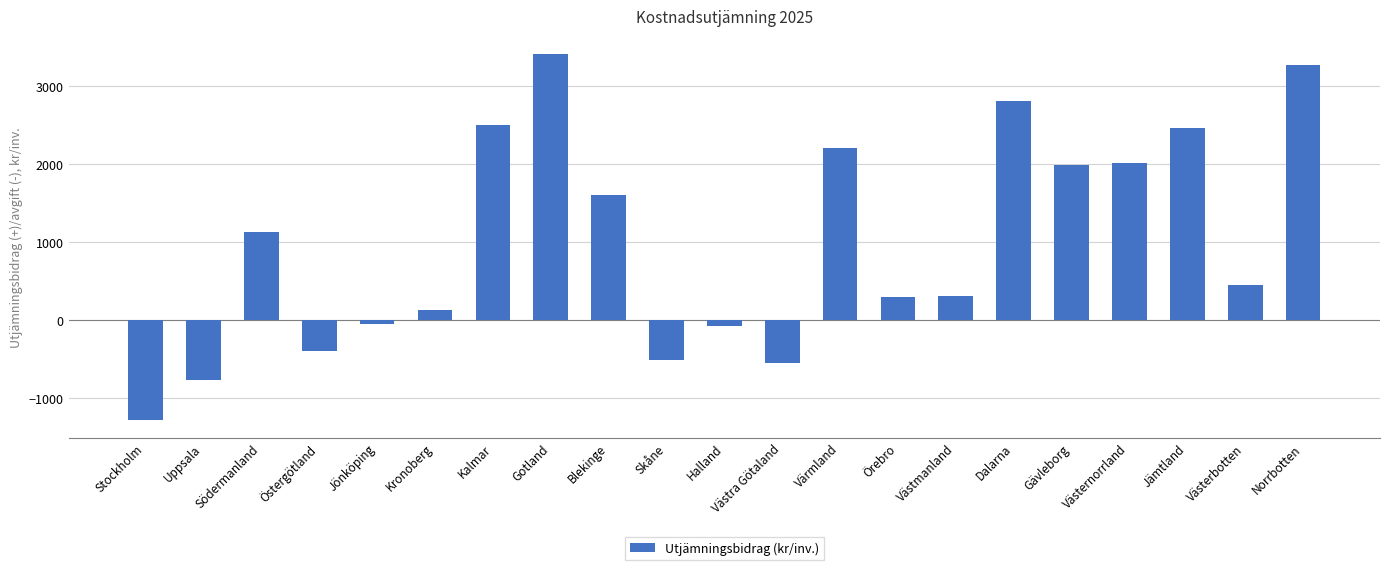

At which label is the value closest to 1066?

Södermanland